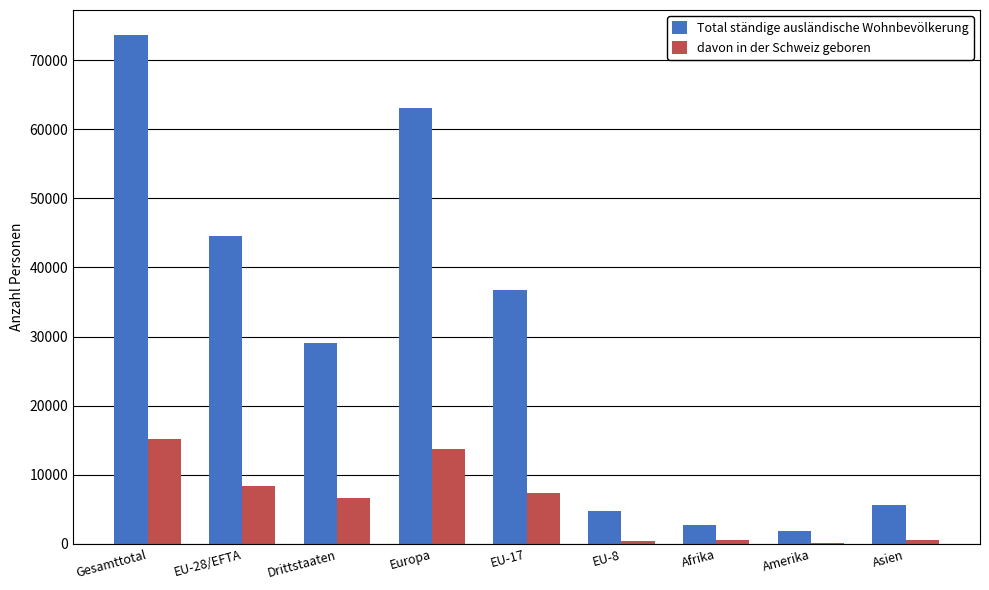

What is the sum of all Total ständige ausländische Wohnbevölkerung values?

261929